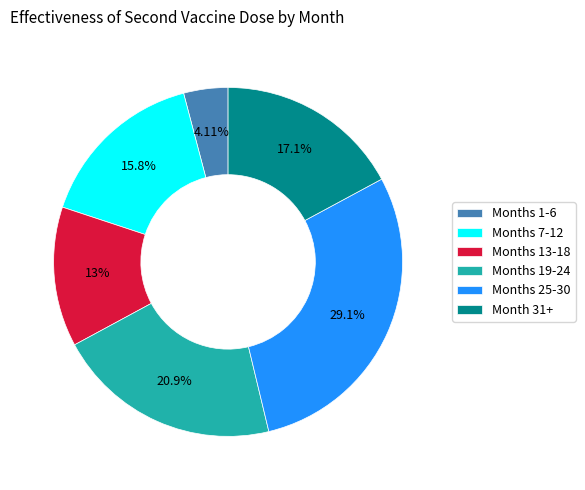

Which has a higher value, Months 1-6 or Month 31+?

Month 31+